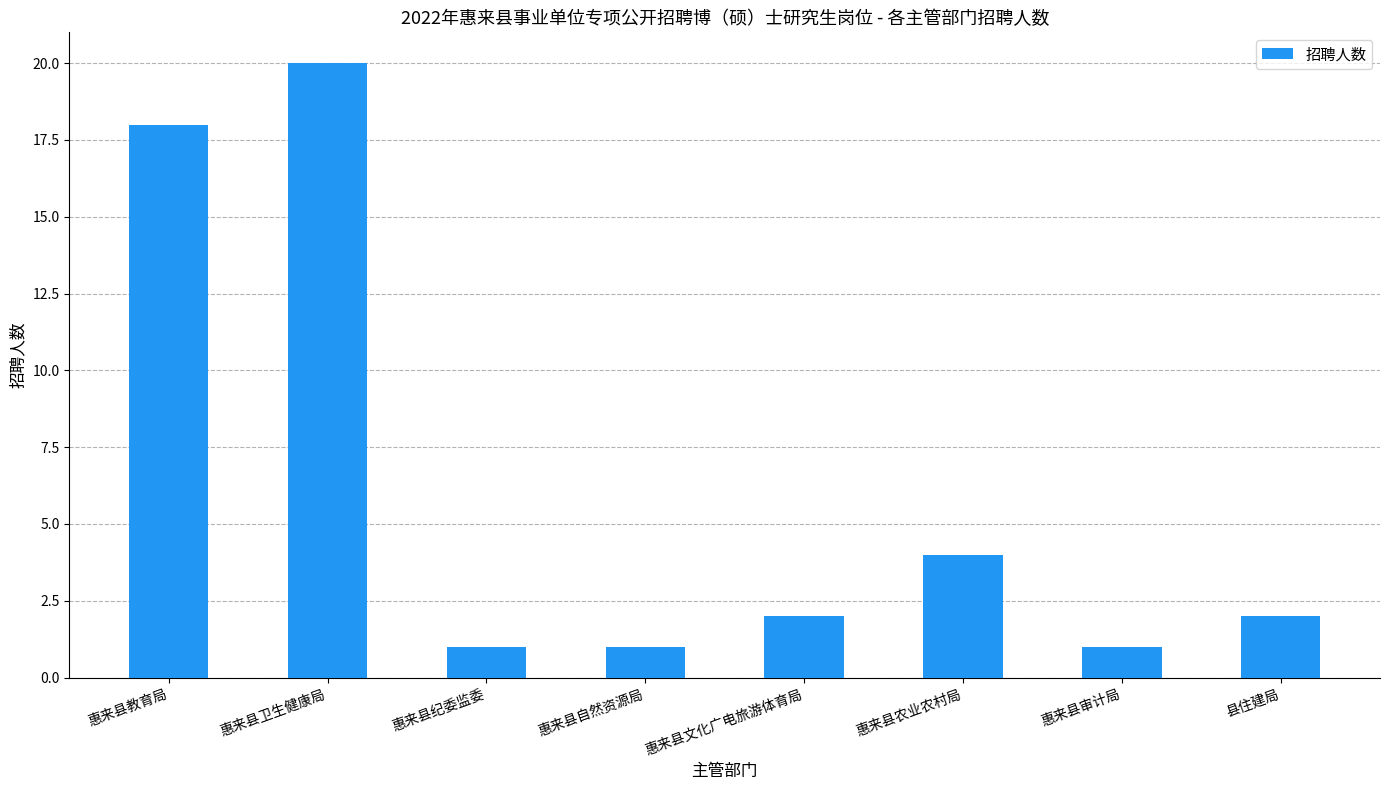

What is the label of the 8th bar from the right?

惠来县教育局